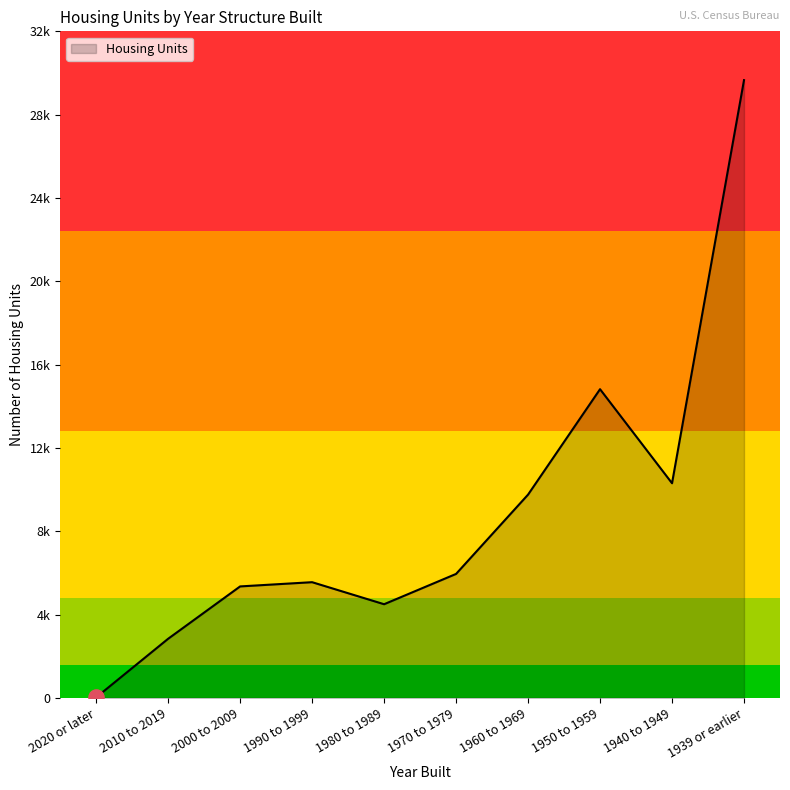

Approximately how many times larger is the value at 2010 to 2019 compared to 2000 to 2009?

0.5